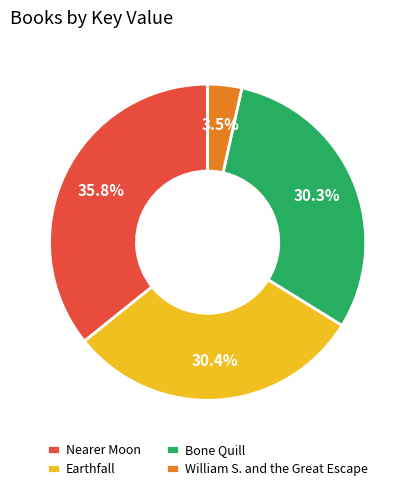

True or false: Bone Quill accounts for 30% of the total.

True